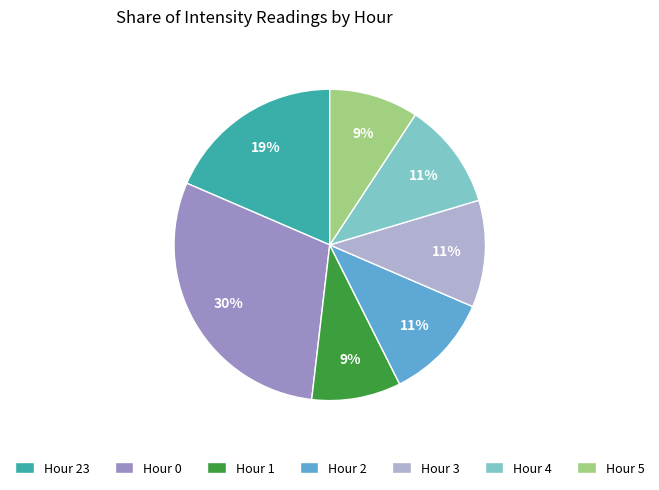

Does any single category account for the majority?

No